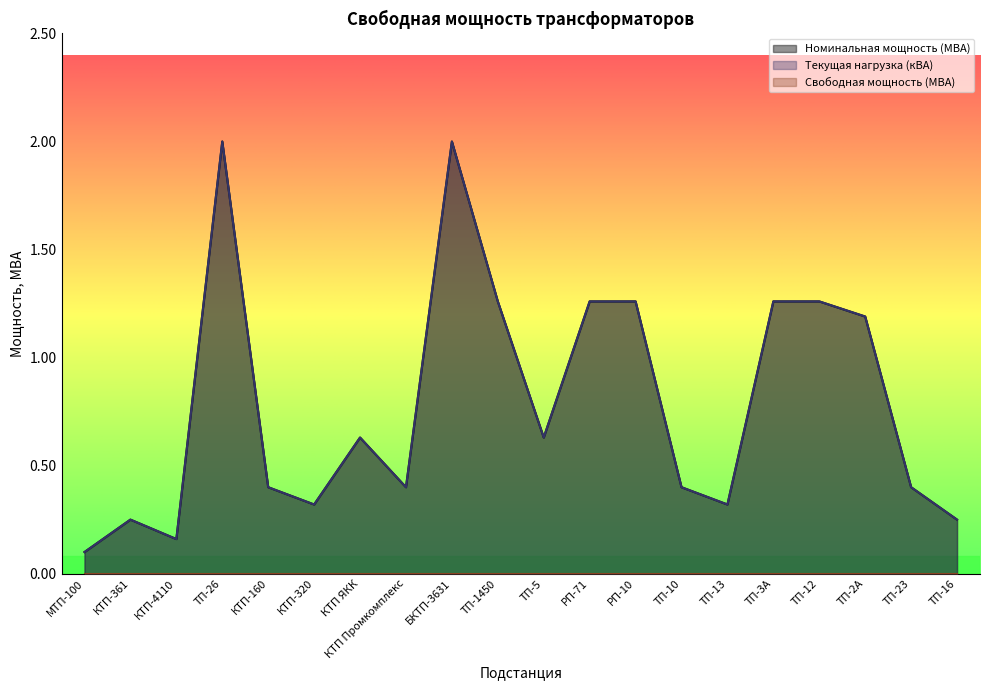

Reading left to right, extract all data points from this chart.

Номинальная мощность (МВА): МТП-100=0.1	КТП-361=0.2	КТП-4110=0.2	ТП-26=2.0	КТП-160=0.4	КТП-320=0.3	КТП ЯКК=0.6	КТП Промкомплекс=0.4	БКТП-3631=2.0	ТП-1450=1.3	ТП-5=0.6	РП-71=1.3	РП-10=1.3	ТП-10=0.4	ТП-13=0.3	ТП-3А=1.3	ТП-12=1.3	ТП-2А=1.2	ТП-23=0.4	ТП-16=0.2
Текущая нагрузка (кВА): МТП-100=0.1	КТП-361=0.2	КТП-4110=0.2	ТП-26=2.0	КТП-160=0.4	КТП-320=0.3	КТП ЯКК=0.6	КТП Промкомплекс=0.4	БКТП-3631=2.0	ТП-1450=1.3	ТП-5=0.6	РП-71=1.3	РП-10=1.3	ТП-10=0.4	ТП-13=0.3	ТП-3А=1.3	ТП-12=1.3	ТП-2А=1.2	ТП-23=0.4	ТП-16=0.2